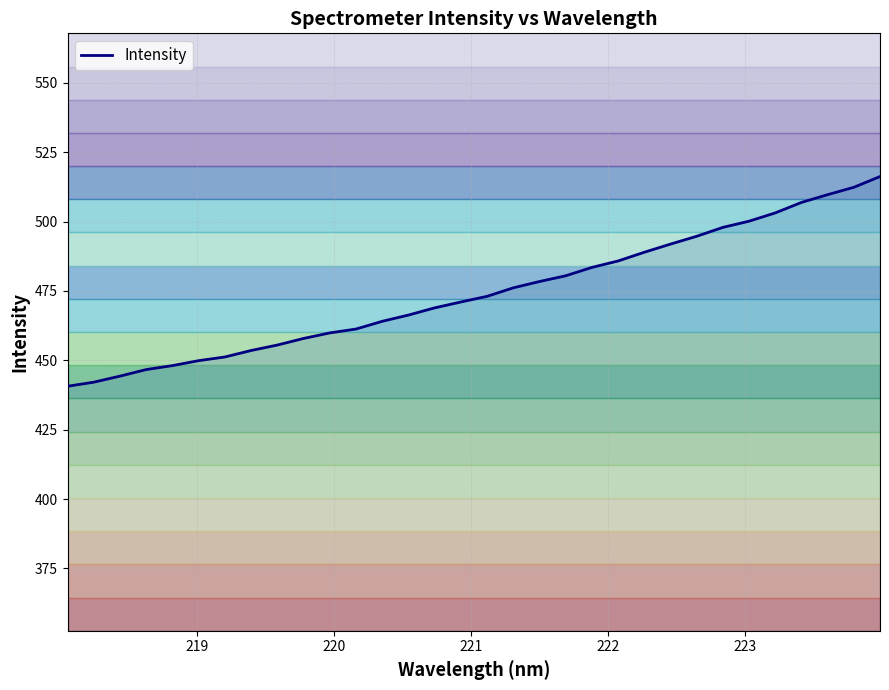

What is the maximum value for Intensity?

516.2